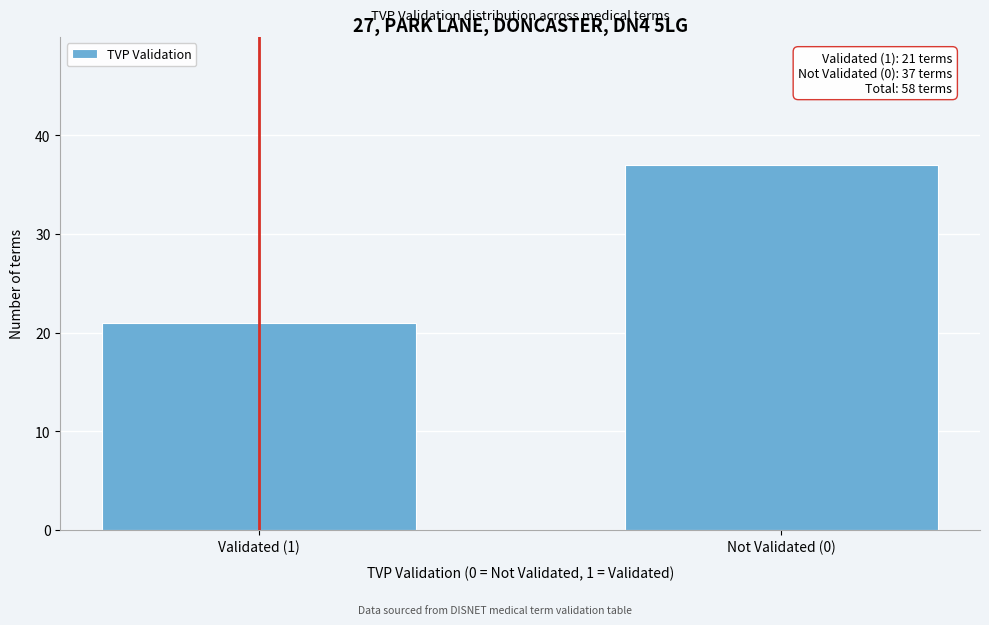

Reading right to left, extract all data points from this chart.

Not Validated (0)=37	Validated (1)=21